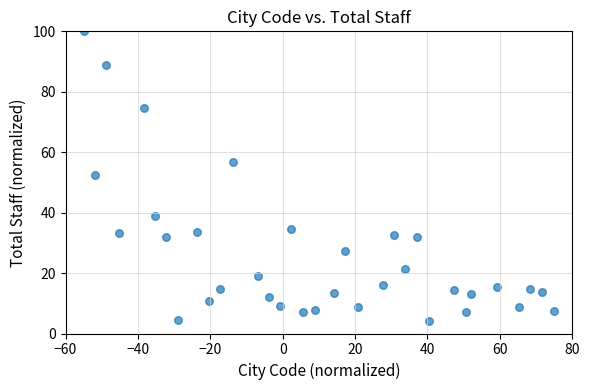

What is the range of Y values (max minus min)?

95.8